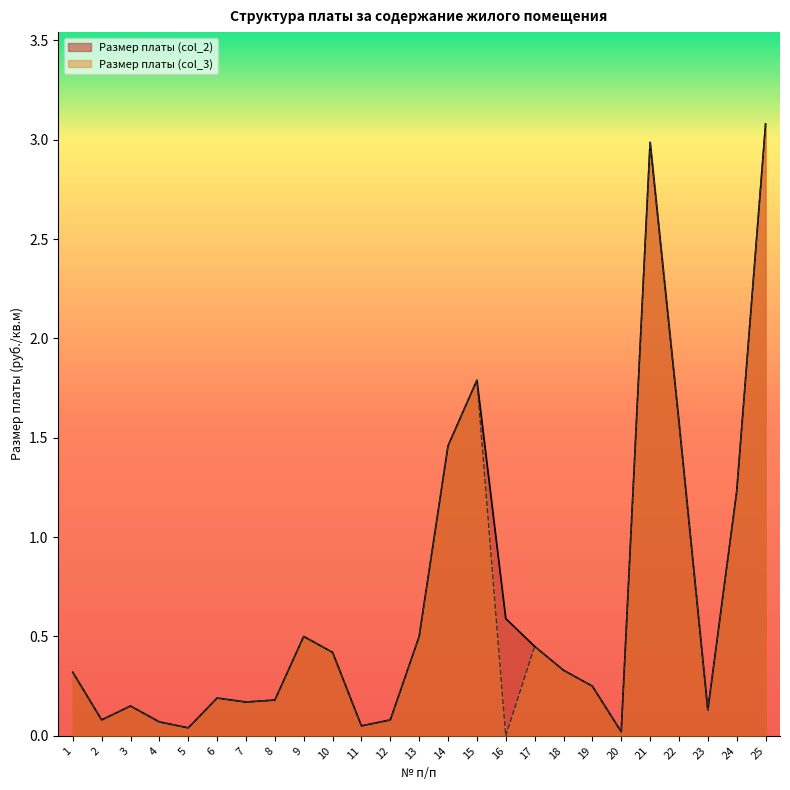

Between 3 and 25, which series saw the biggest shift?

Размер платы (col_2)